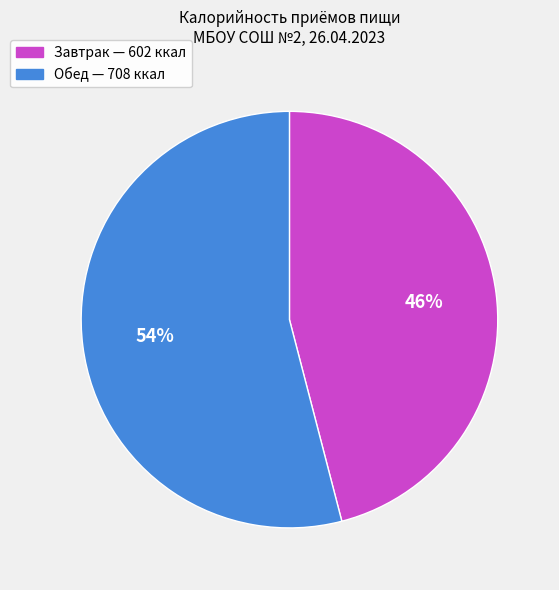

Do Обед and Завтрак together represent more than half of the pie?

Yes